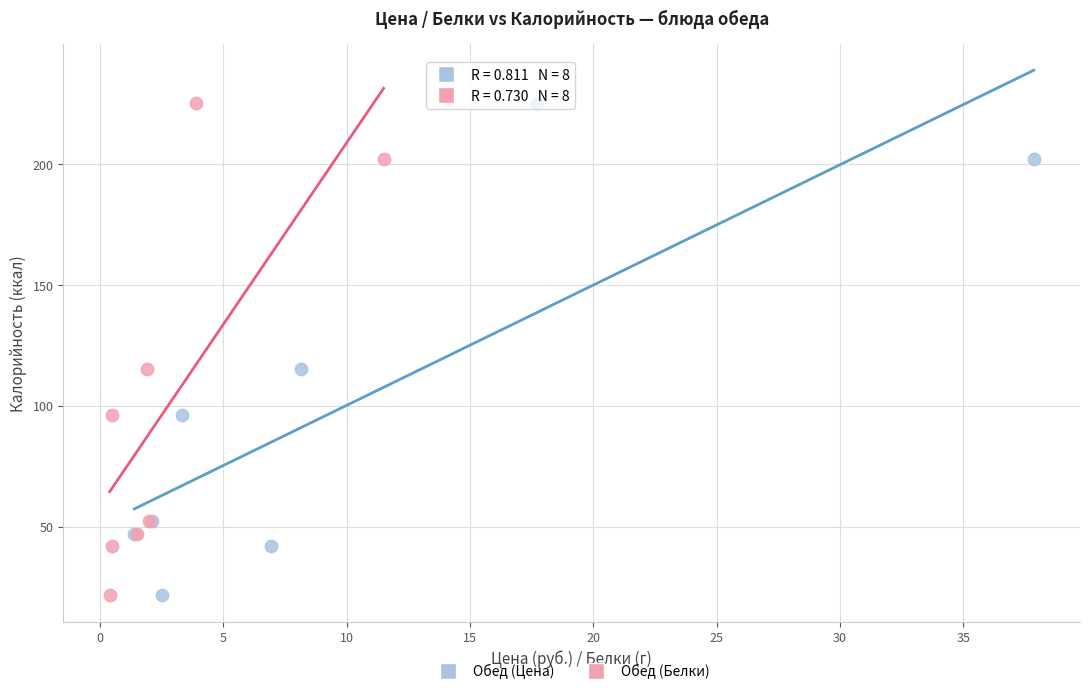

What are all the series names shown in the legend?

Обед (Цена), Обед (Белки)